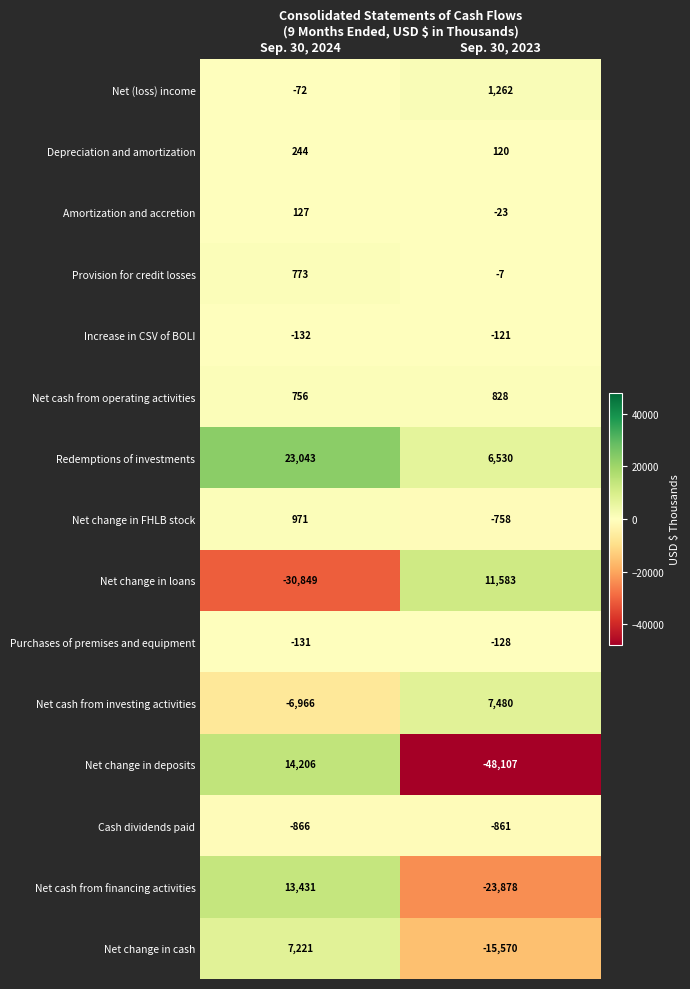

Which category has the highest value in the Net cash from operating activities series?

Sep. 30, 2023